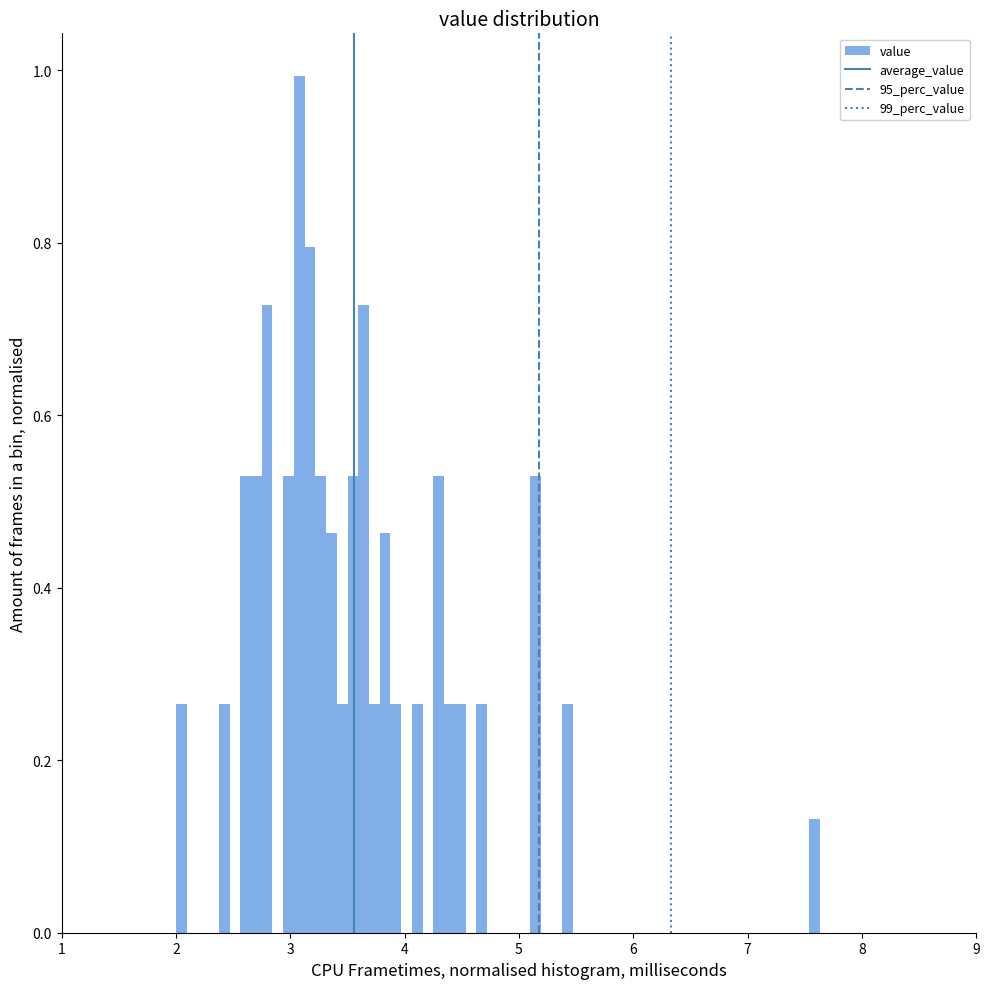

Around what value on the x-axis is the tallest bar? Give the approximate position of its centre, as read against the axis.

3.1